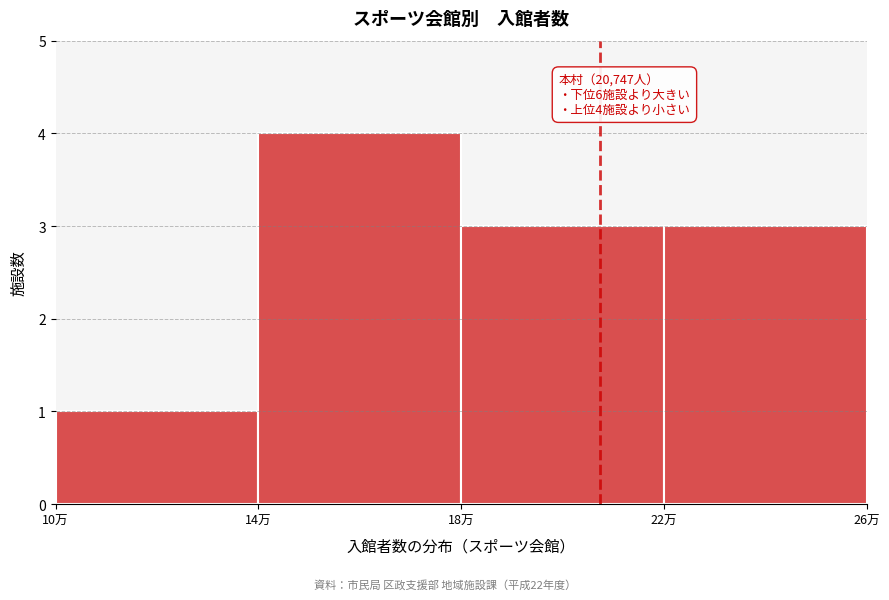

Reading right to left, list all the values displayed in this chart.

3	3	4	1